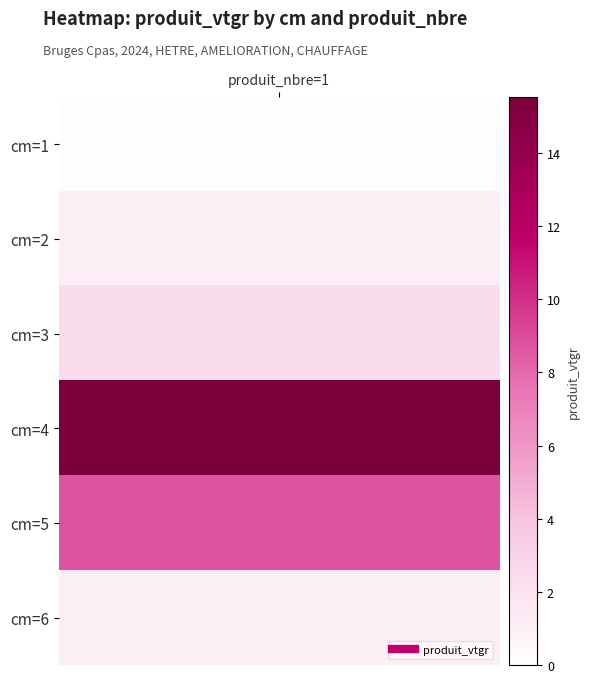

Reading right to left, what are all the values shown in this chart?

1.2	8.8	15.5	2.3	1.2	0.1